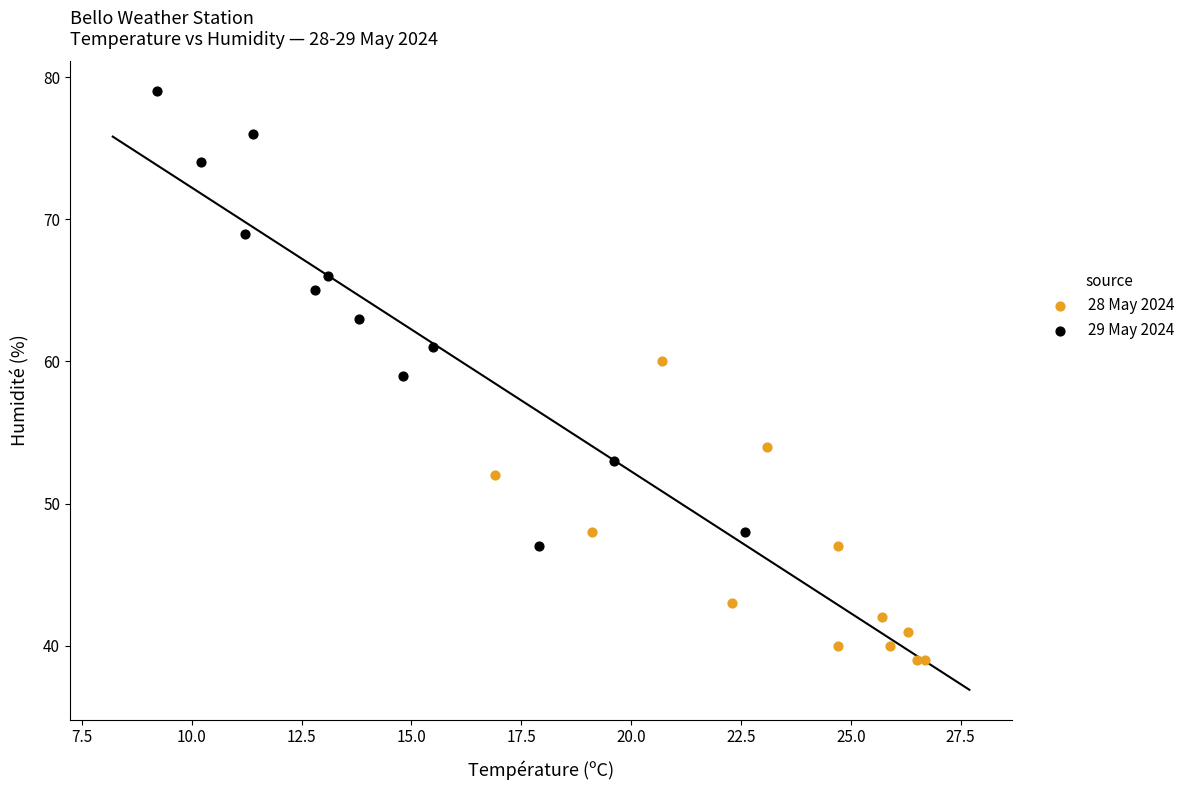

Which series reaches the minimum Y coordinate?

28 May 2024